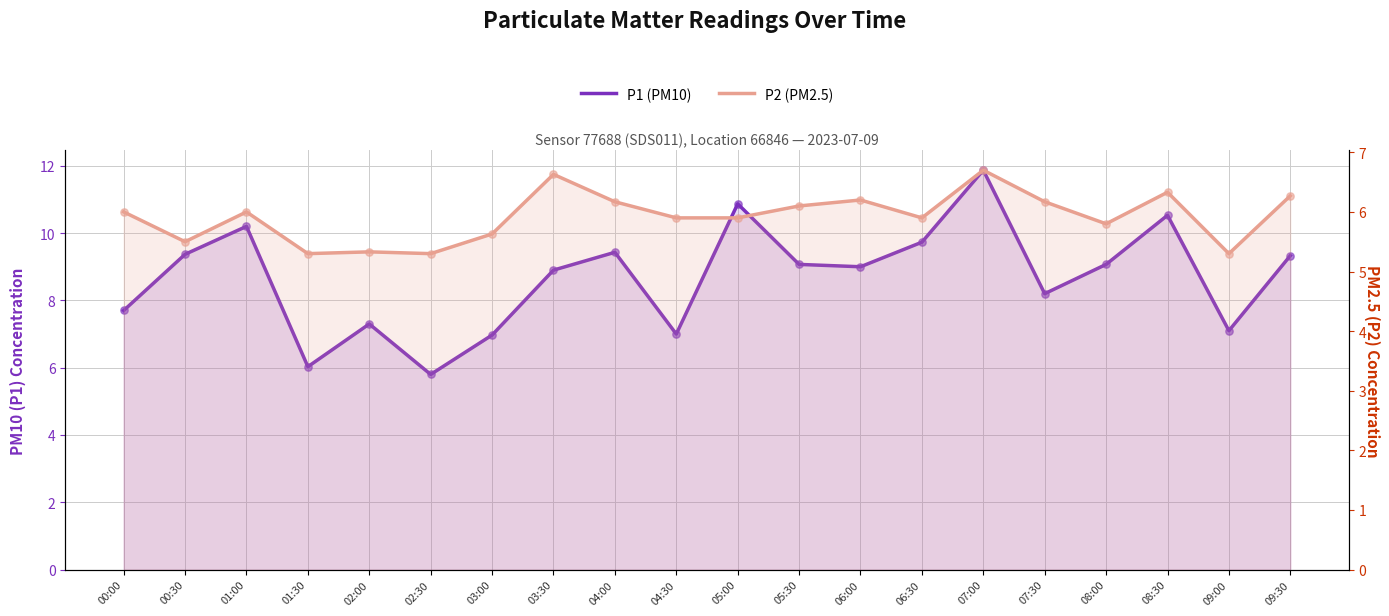

What is the total value across all series at 04:30?

12.9